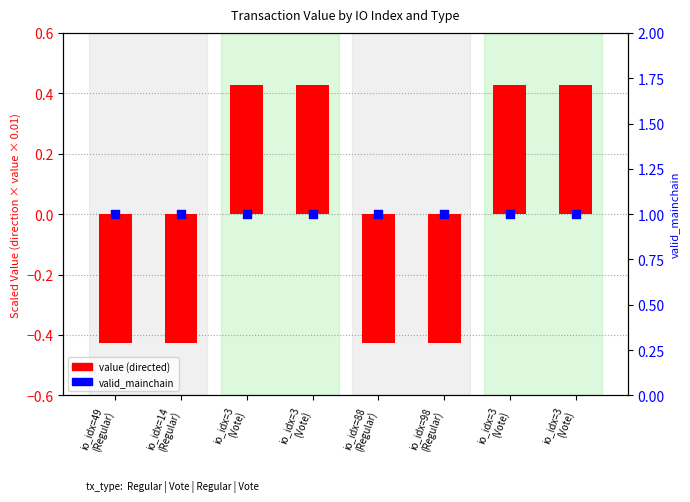

Is the value of valid_mainchain at io_idx=3
(Vote) greater than the value of value (directed) at io_idx=88
(Regular)?

Yes